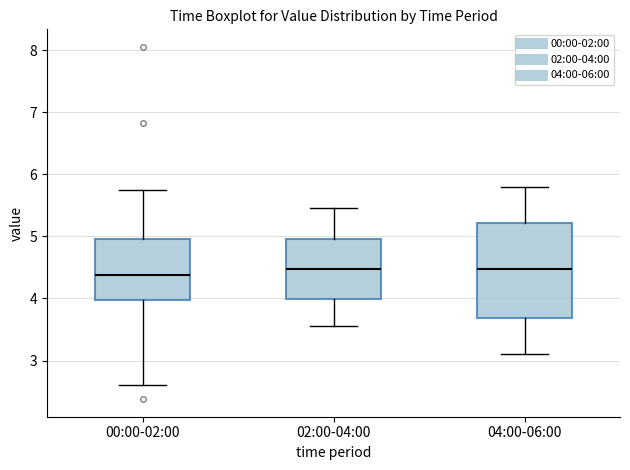

Reading left to right, transcribe this box plot: for each box, give where its median line is, the range the box spans, and where its two whiskers end, as read against the y-axis. The values are not printed on the chart, so give them approximately, as read against the axis.

00:00-02:00: median 4.4, box 4.0 to 5.0, whiskers 2.6 to 5.8
02:00-04:00: median 4.5, box 4.0 to 5.0, whiskers 3.6 to 5.5
04:00-06:00: median 4.5, box 3.7 to 5.2, whiskers 3.1 to 5.8